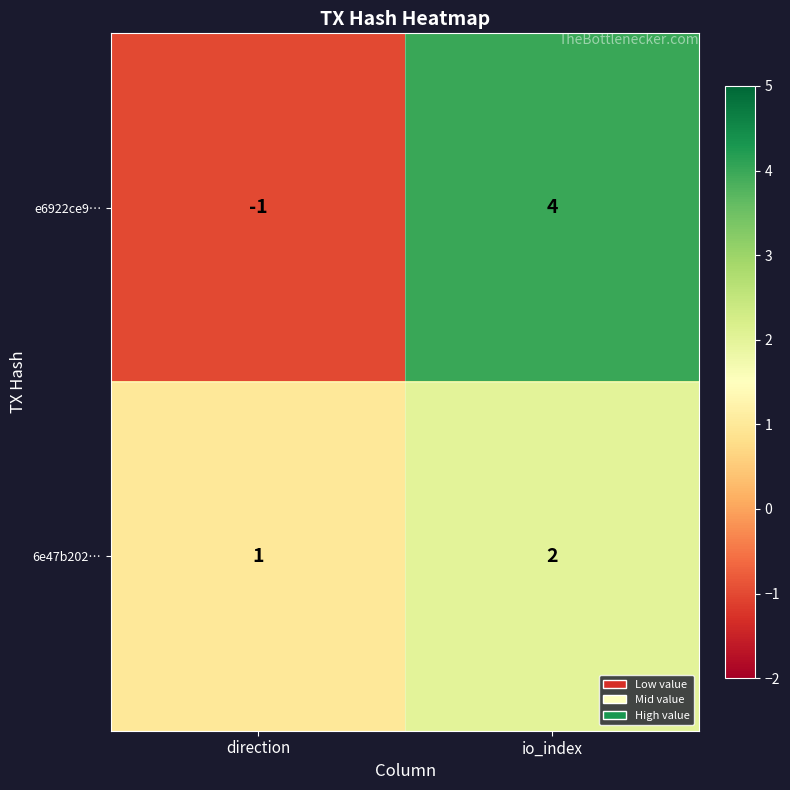

What is the sum of the e6922ce9… values at io_index and direction?

3